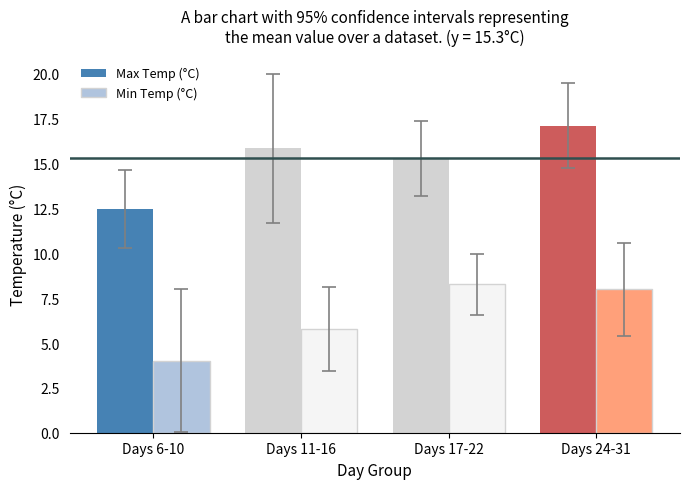

Rank the series by their maximum value, from lowest to highest.

Min Temp (°C), Max Temp (°C)